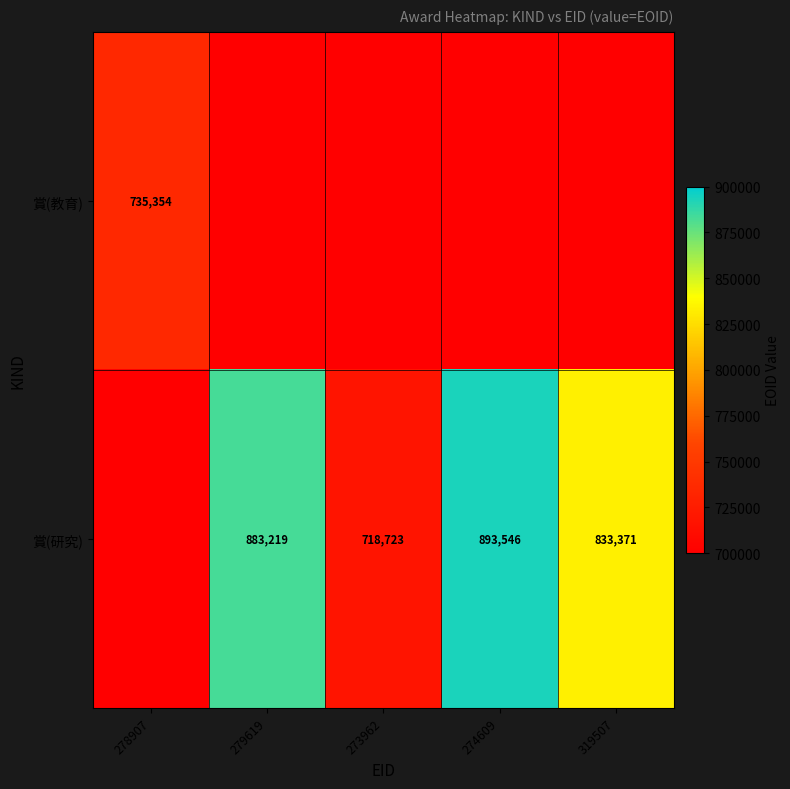

True or false: 賞(研究) has a value of 718723 at 273962.

True